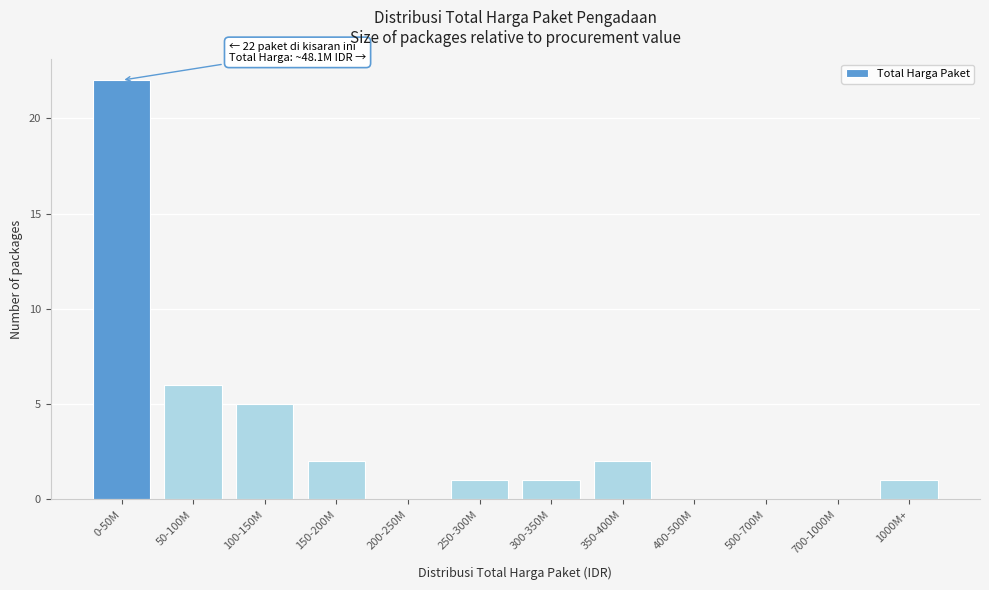

Reading left to right, extract all data points from this chart.

0-50M=22	50-100M=6	100-150M=5	150-200M=2	200-250M=0	250-300M=1	300-350M=1	350-400M=2	400-500M=0	500-700M=0	700-1000M=0	1000M+=1